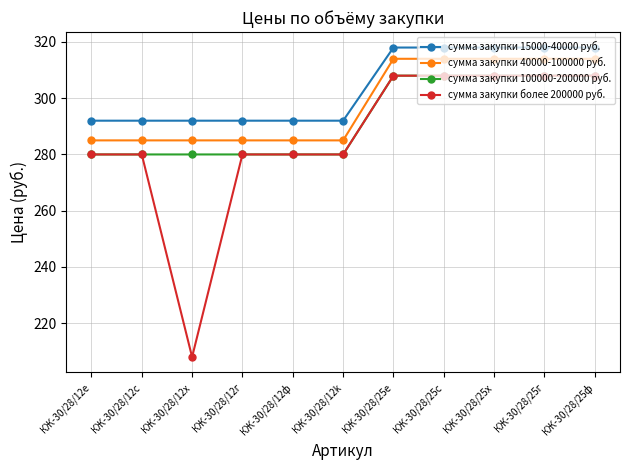

Which series changed the most between КЖ-30/28/12c and КЖ-30/28/25е?

сумма закупки 40000-100000 руб.